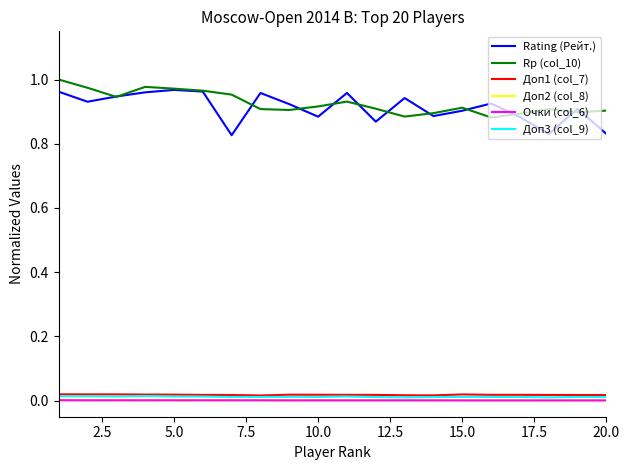

True or false: Доп2 (col_8) and Rp (col_10) intersect in this chart.

False